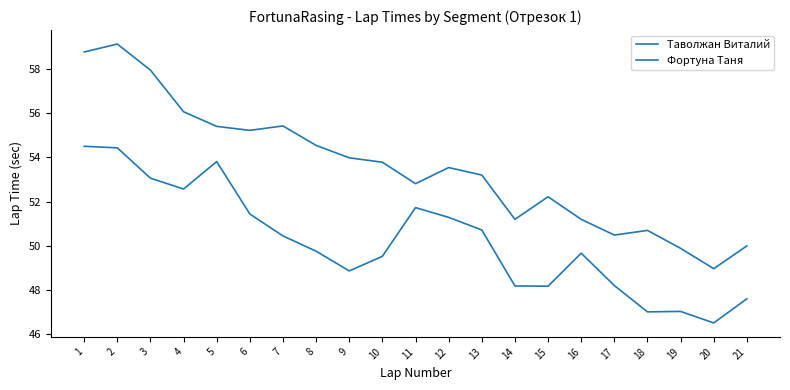

How many distinct data groups are displayed?

2